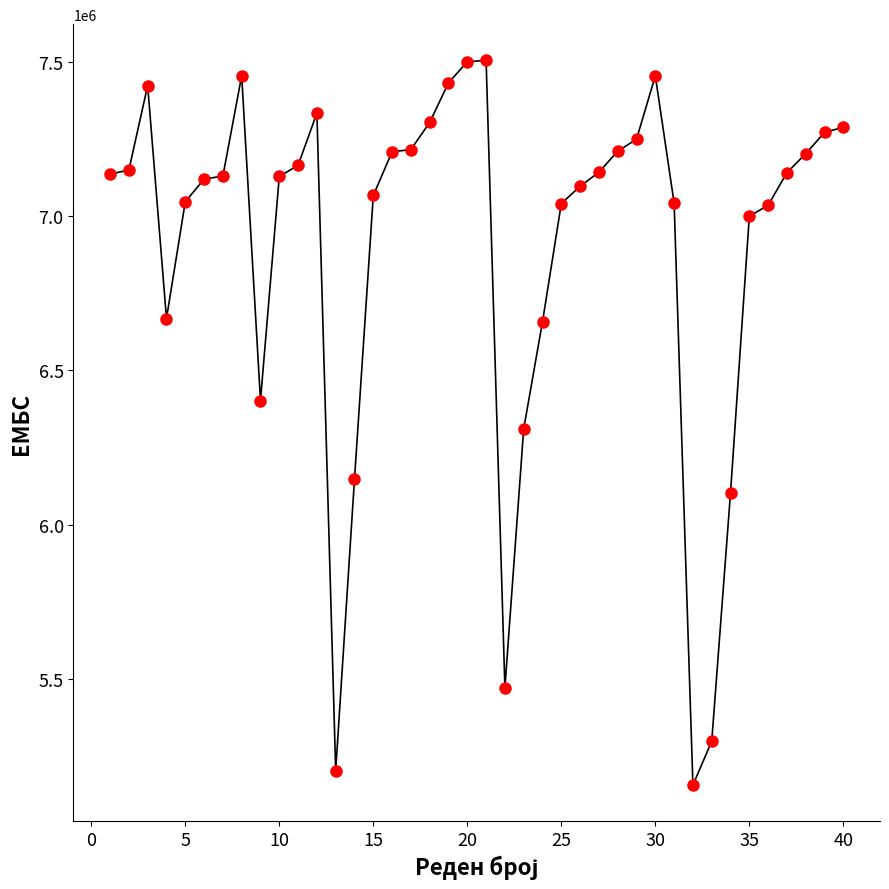

How many data points does each series have?

40